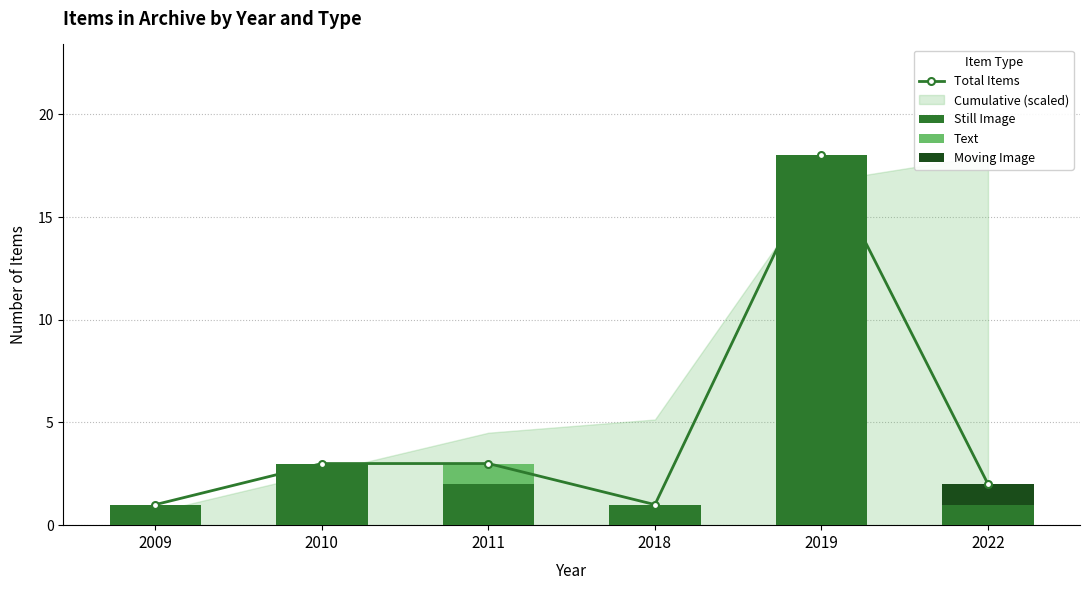

How many values in the Moving Image series exceed 0?

1